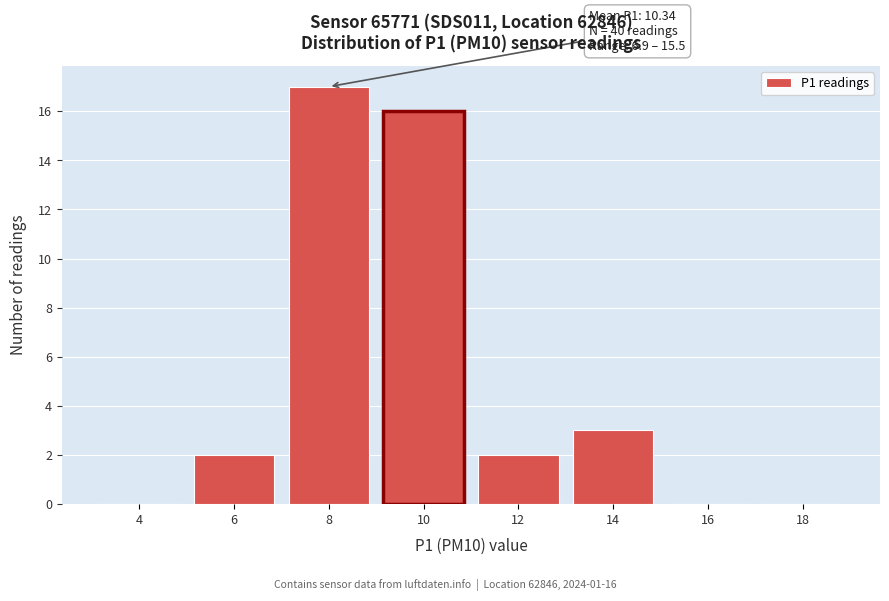

Reading left to right, transcribe all the data shown in this chart.

4=0	6=2	8=17	10=16	12=2	14=3	16=0	18=0